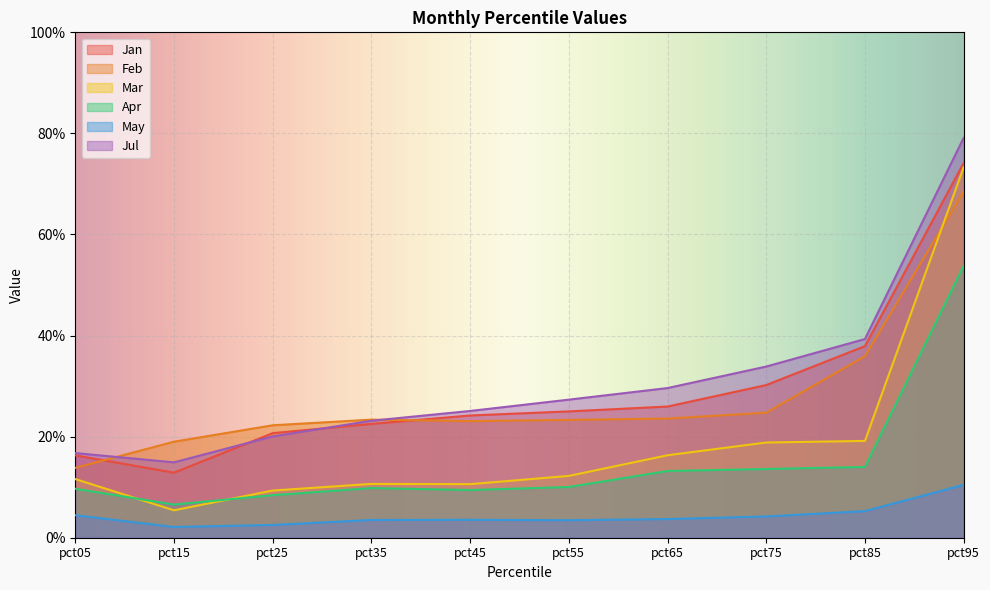

True or false: Jul and Mar intersect in this chart.

False